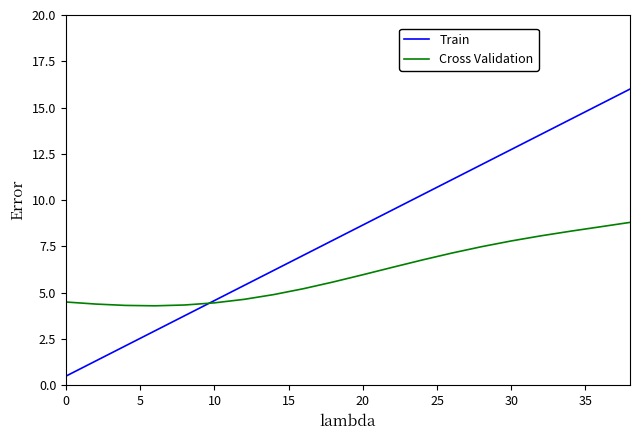

Is this an area chart (filled region under the line)?

No